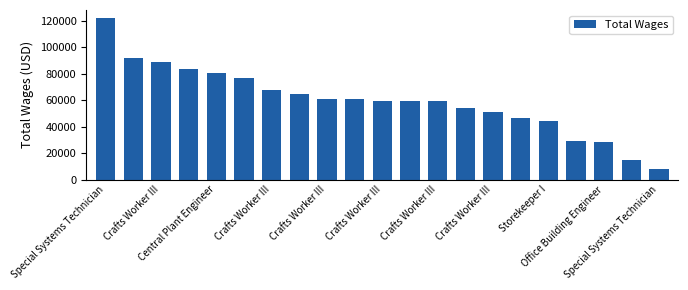

Does the chart contain any negative values?

No